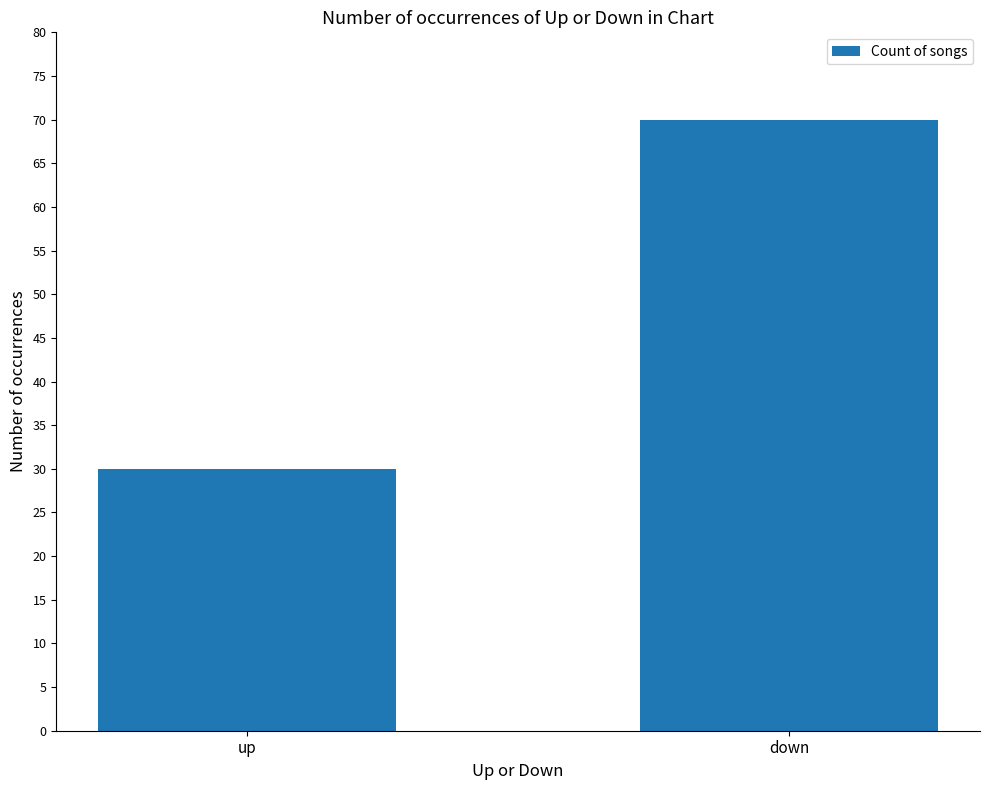

What value does the data have at up, to the nearest 5?

30